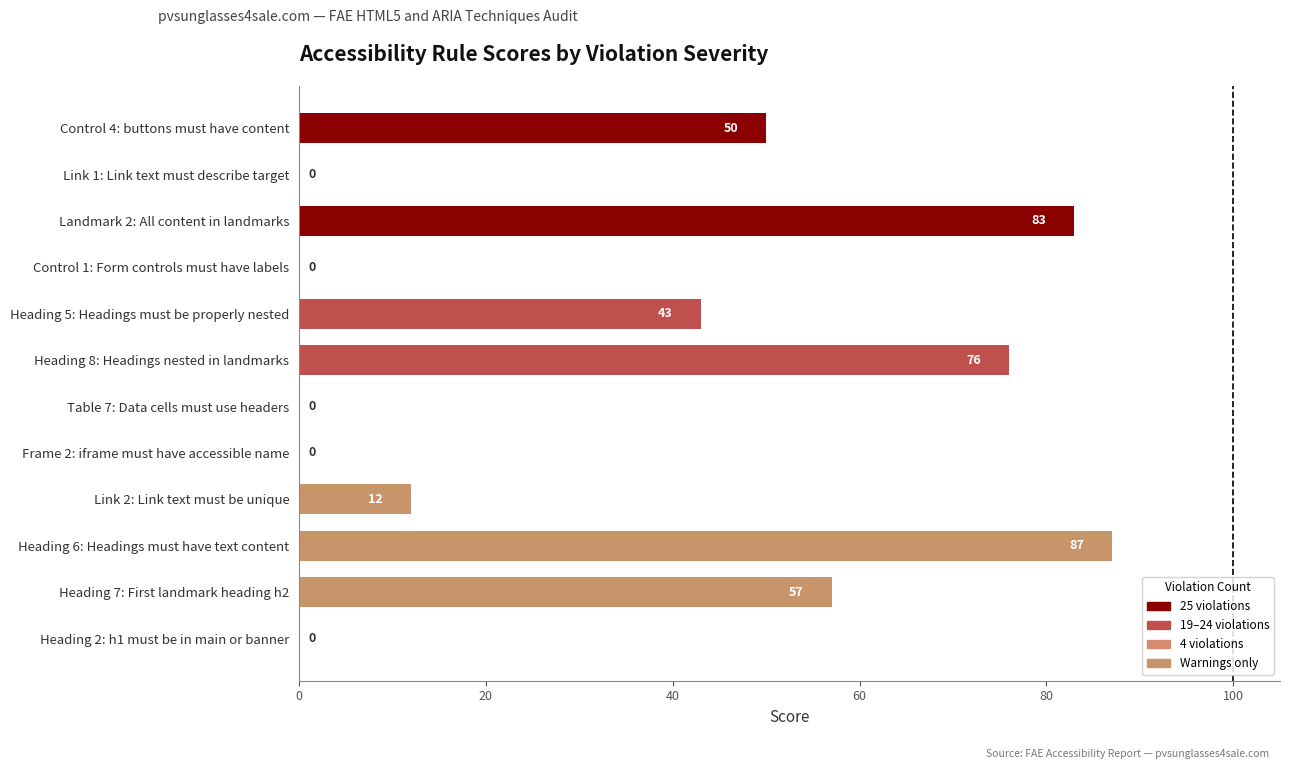

True or false: the data shows 3 at Link 2: Link text must be unique.

False